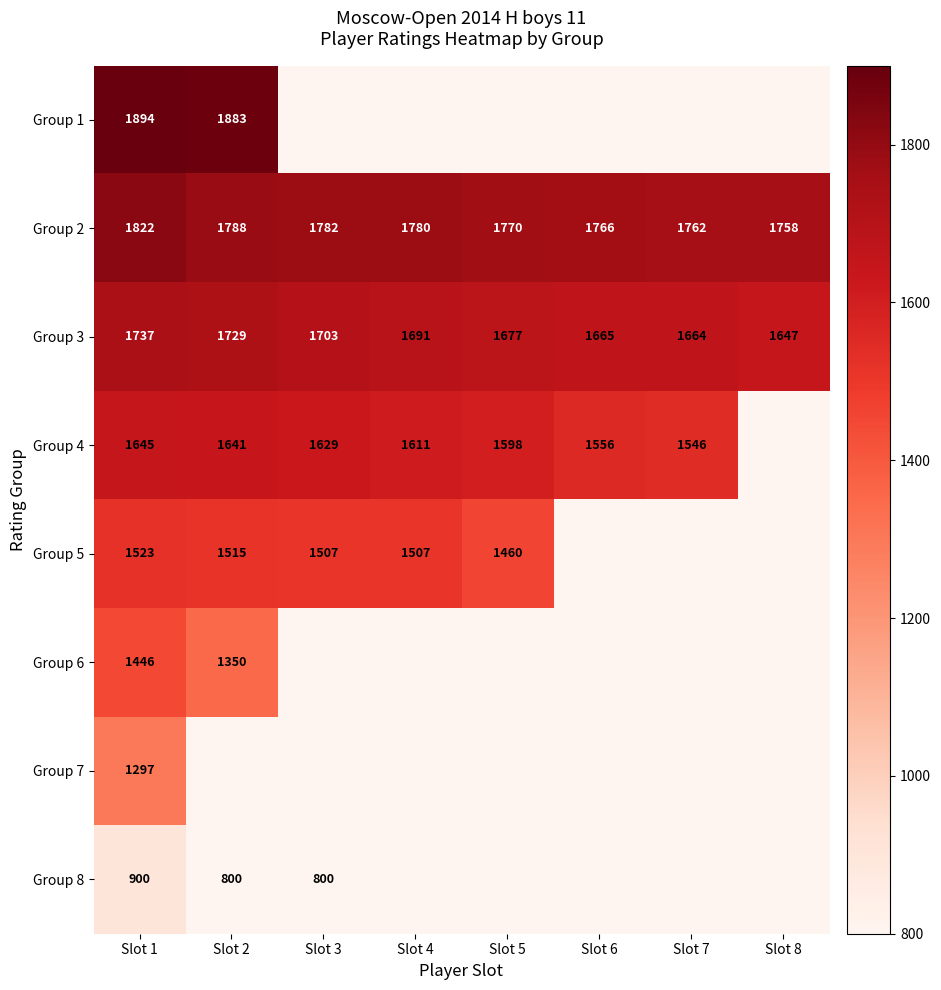

What is the minimum value for Group 2?

1758